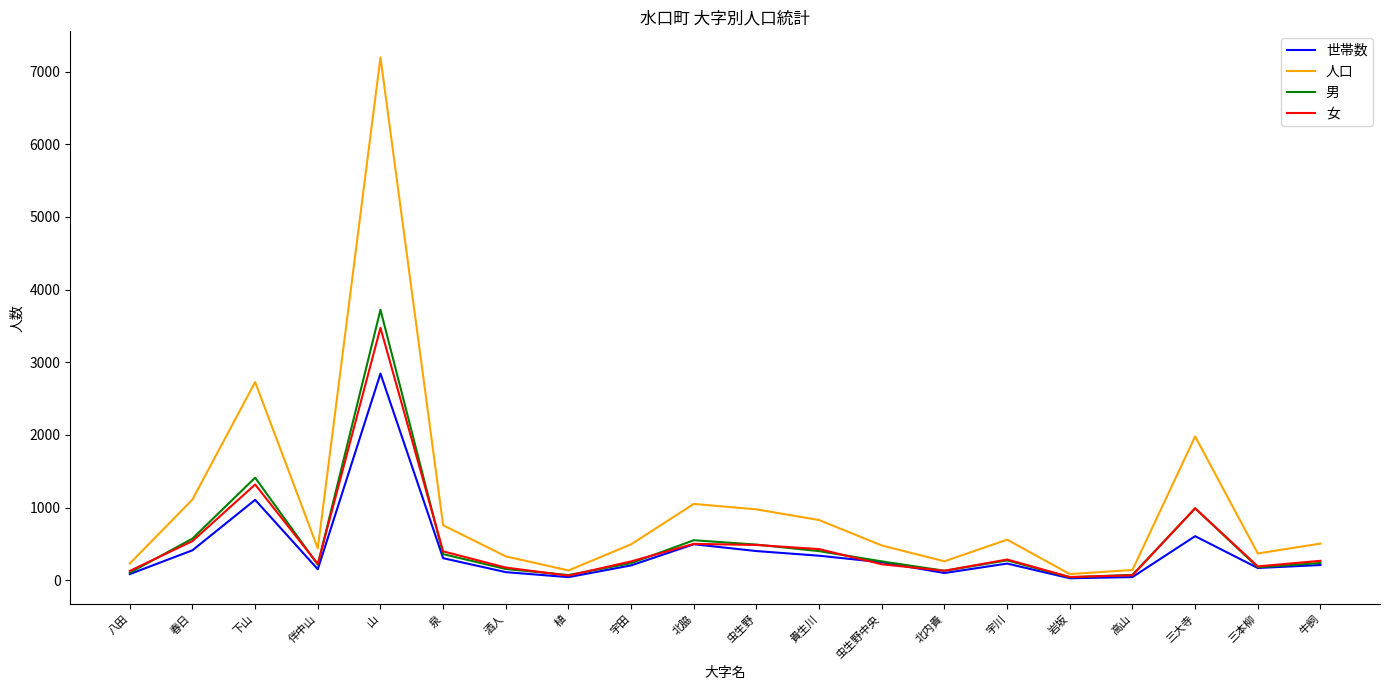

What is the approximate value of 世帯数 at 北脇?

495